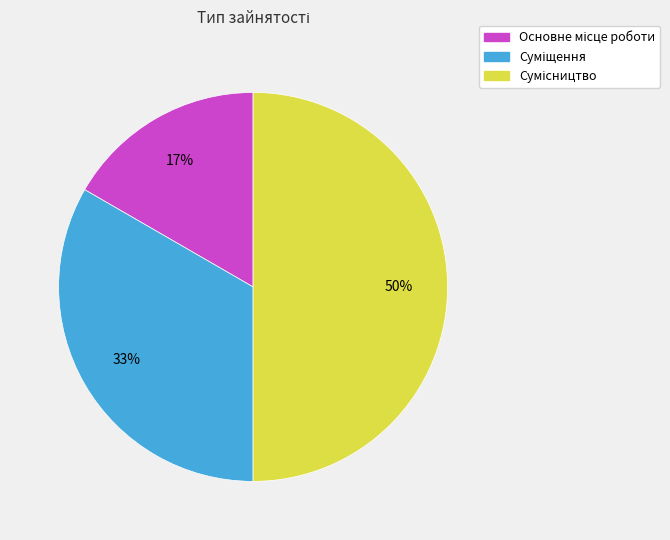

To the nearest percent, what is the difference between the largest and smallest slice percentages?

33%